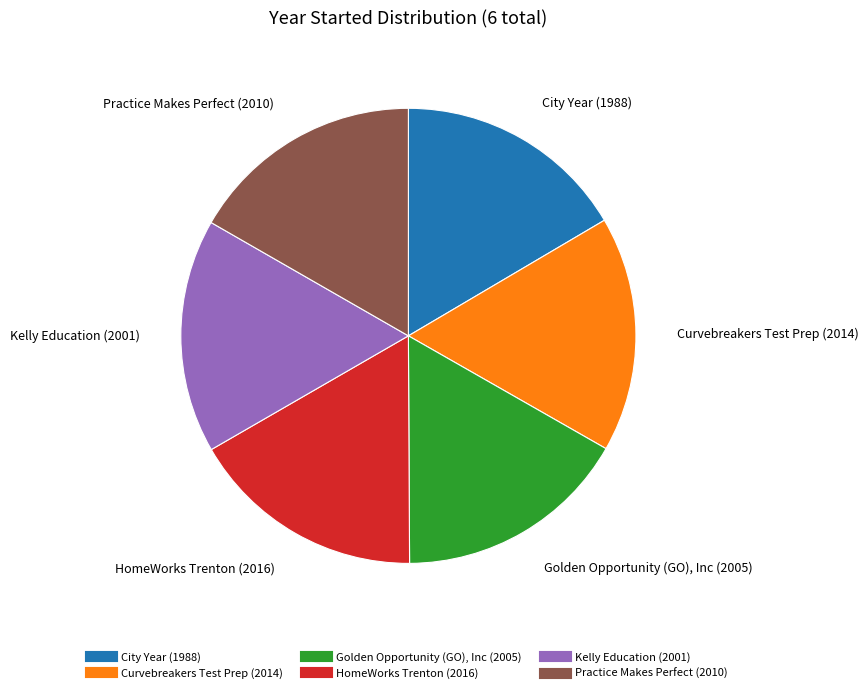

Approximately how many times larger is the value at Golden Opportunity (GO), Inc compared to HomeWorks Trenton?

1.0